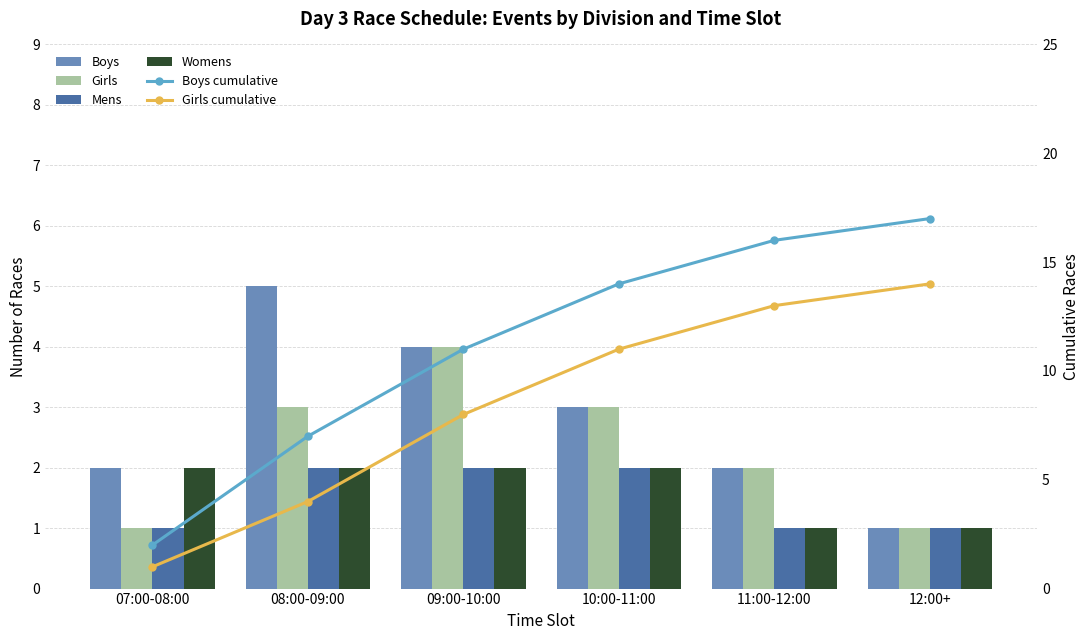

What is the average value of the Girls cumulative series?

8